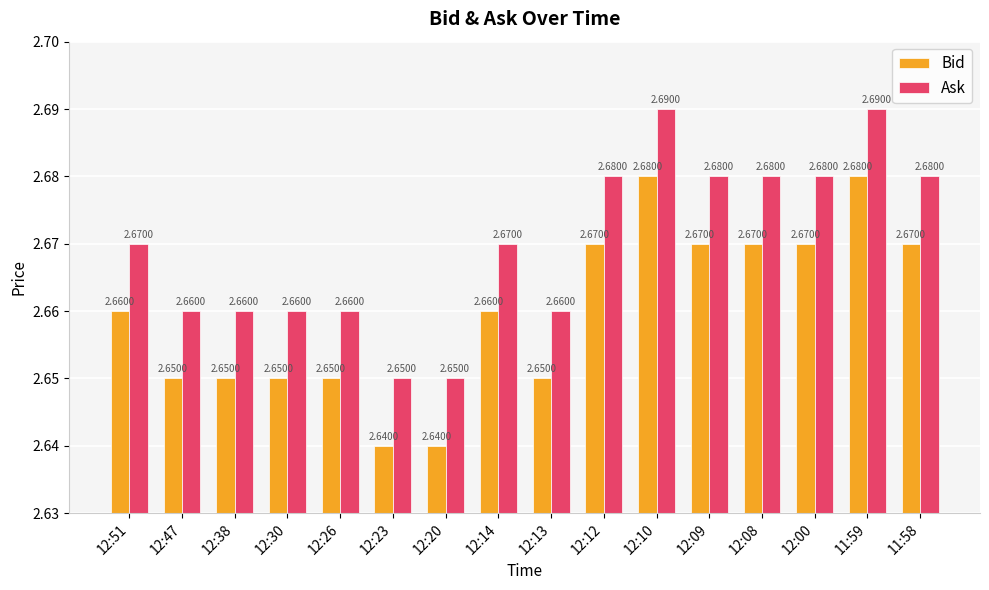

Rank the series at 12:51 from lowest to highest value.

Bid, Ask